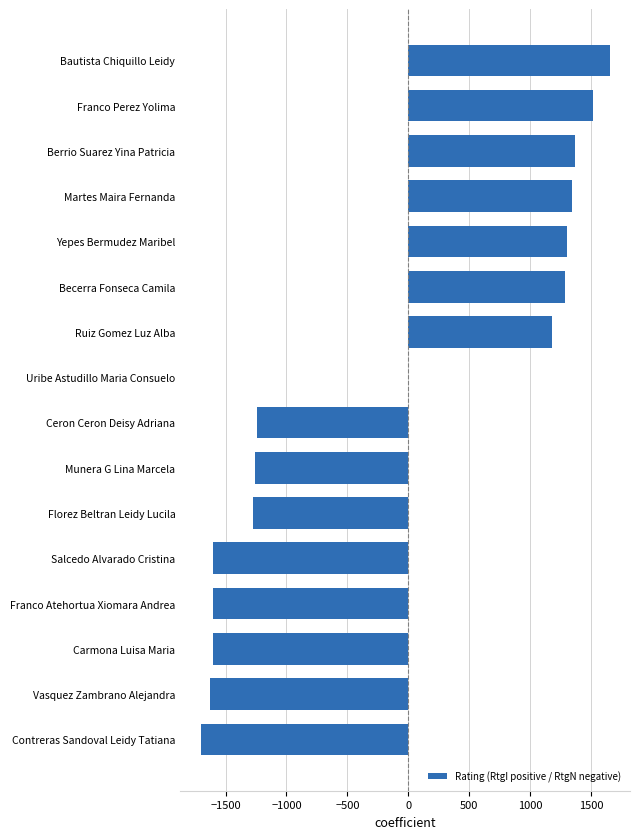

The chart shows a value of 1651 at Bautista Chiquillo Leidy. True or false?

True